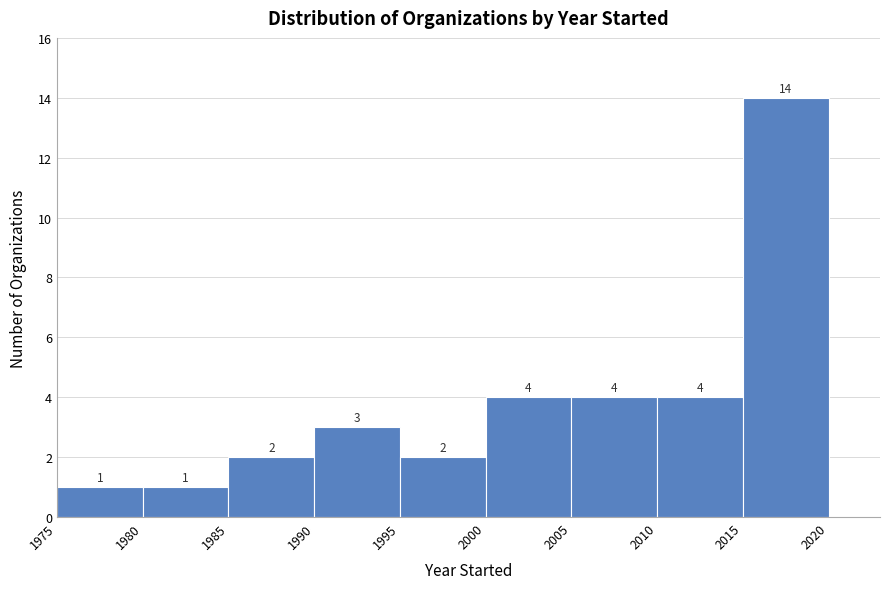

Reading left to right, list every bar in this chart as the range it spans on the x-axis followed by its height.

1975 to 1980: 1
1980 to 1985: 1
1985 to 1990: 2
1990 to 1995: 3
1995 to 2000: 2
2000 to 2005: 4
2005 to 2010: 4
2010 to 2015: 4
2015 to 2020: 14